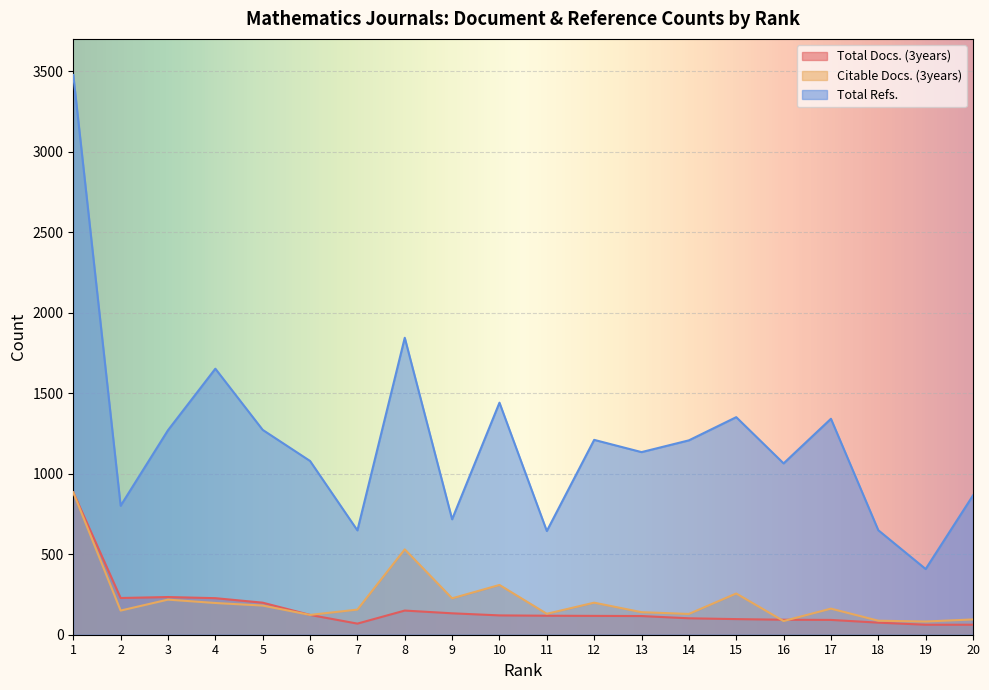

What is the greatest value displayed?

3476